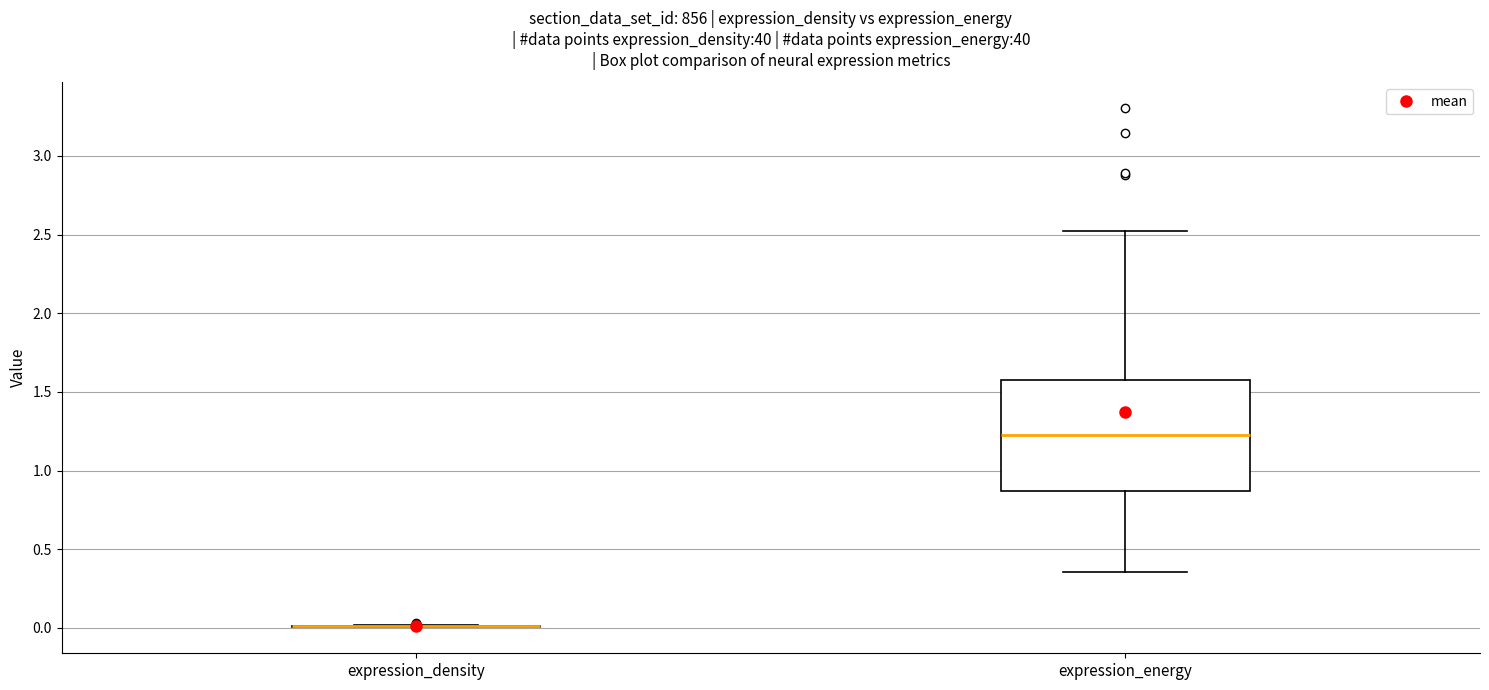

Comparing the boxes themselves (not the whiskers), which one is the tallest?

expression_energy